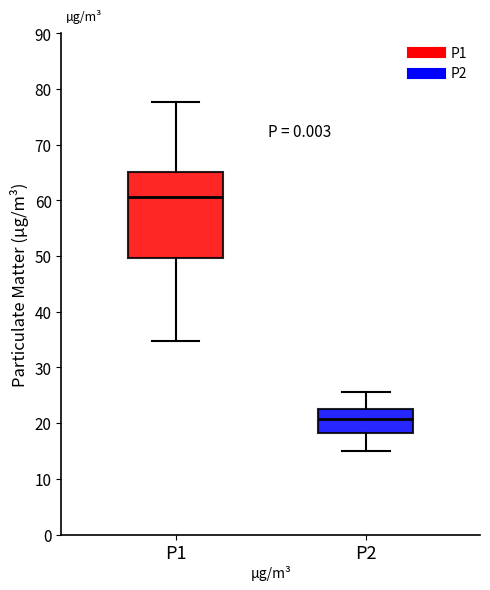

Reading left to right, transcribe this box plot: for each box, give where its median line is, the range the box spans, and where its two whiskers end, as read against the y-axis. The values are not printed on the chart, so give them approximately, as read against the axis.

P1: median 61, box 50 to 65, whiskers 35 to 78
P2: median 21, box 18 to 23, whiskers 15 to 26